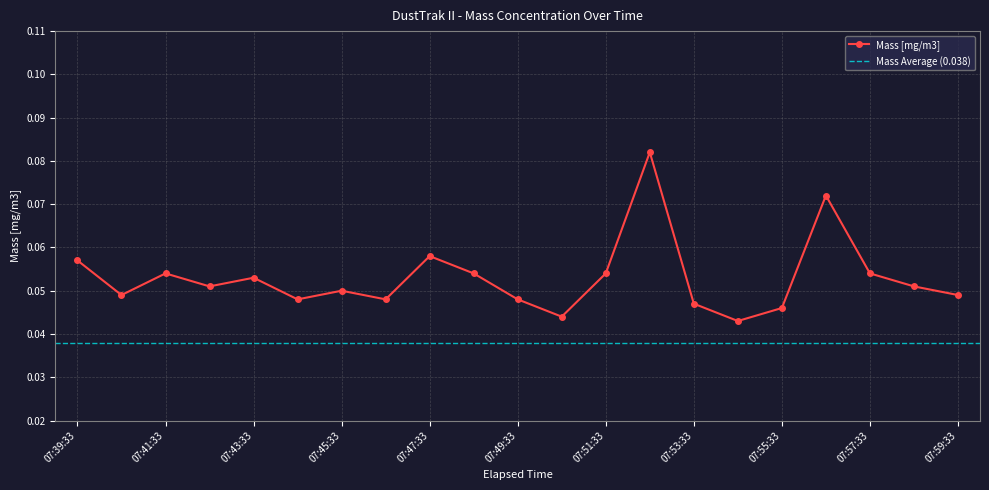

Reading left to right, transcribe all the data shown in this chart.

0.1	0.0	0.1	0.1	0.1	0.0	0.1	0.0	0.1	0.1	0.0	0.0	0.1	0.1	0.0	0.0	0.0	0.1	0.1	0.1	0.0